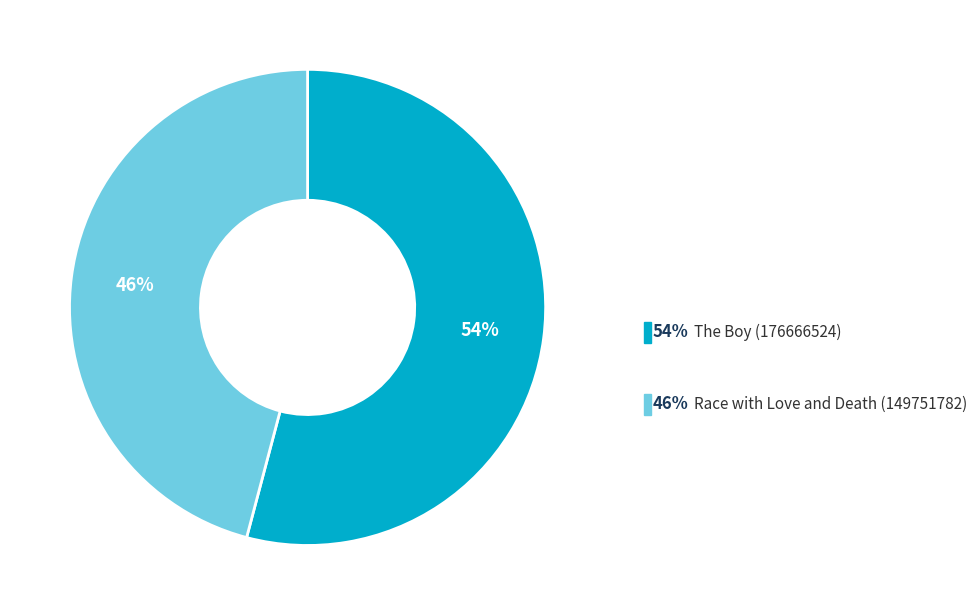

Does any single category account for the majority?

Yes